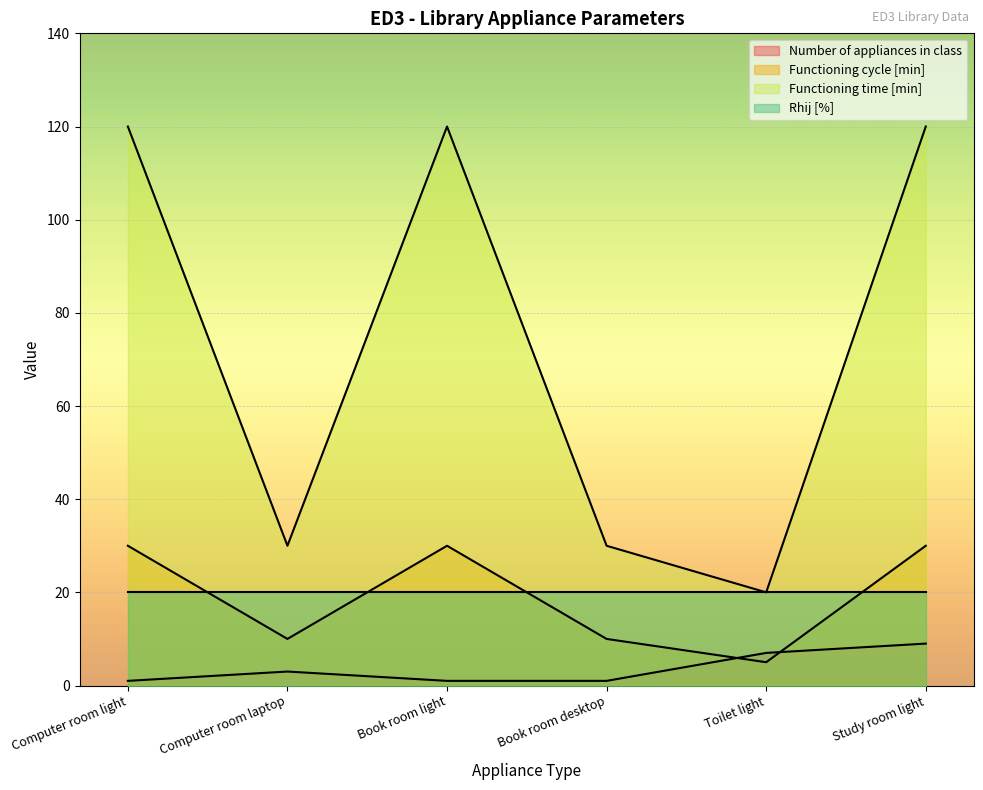

What is the value of the Functioning cycle [min] point at the 2nd from the left?

10